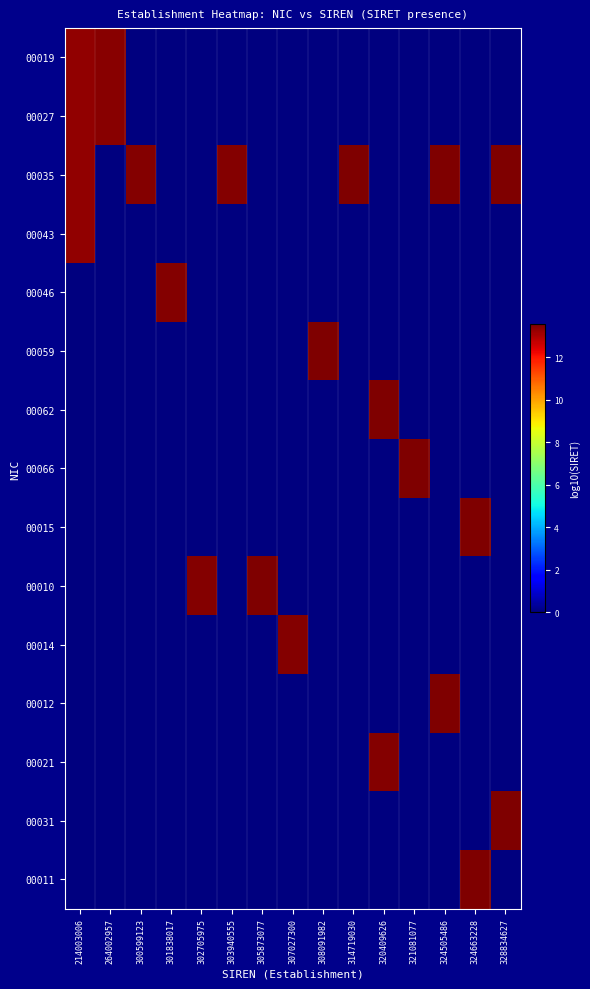

Which series has the largest total across all categories?

00035